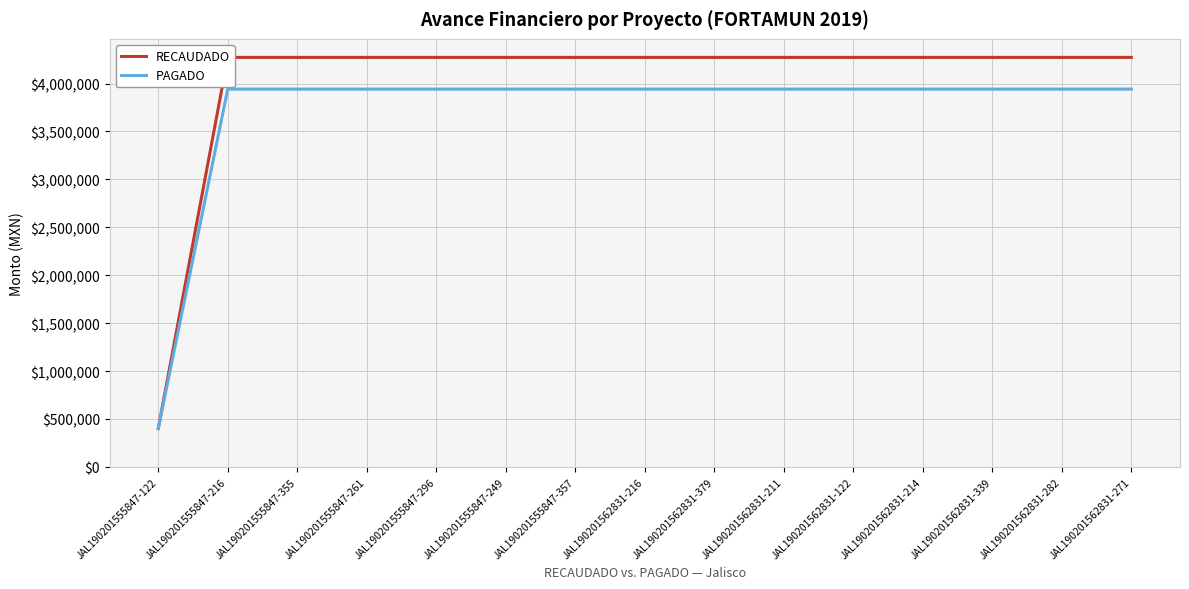

At how many categories does at least one series exceed 2742355?

14